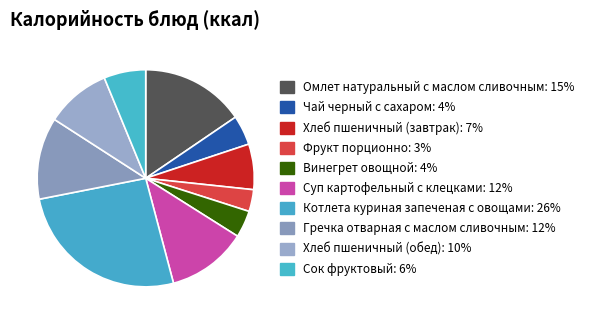

To the nearest percent, what is the difference between the Фрукт порционно and Котлета куриная запеченая с овощами slice percentages?

23%